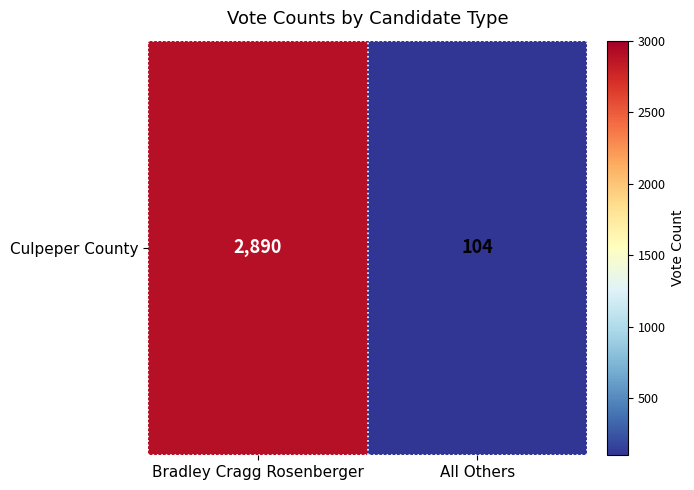

What is the sum of the values at All Others and Bradley Cragg Rosenberger?

2994